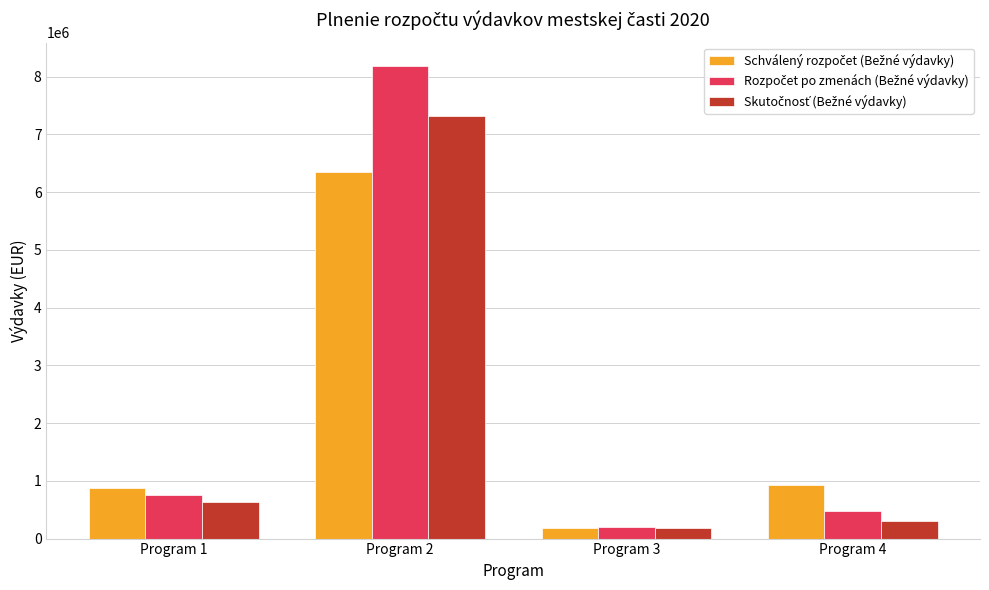

What is the difference between the highest and lowest values at Program 4?

630164